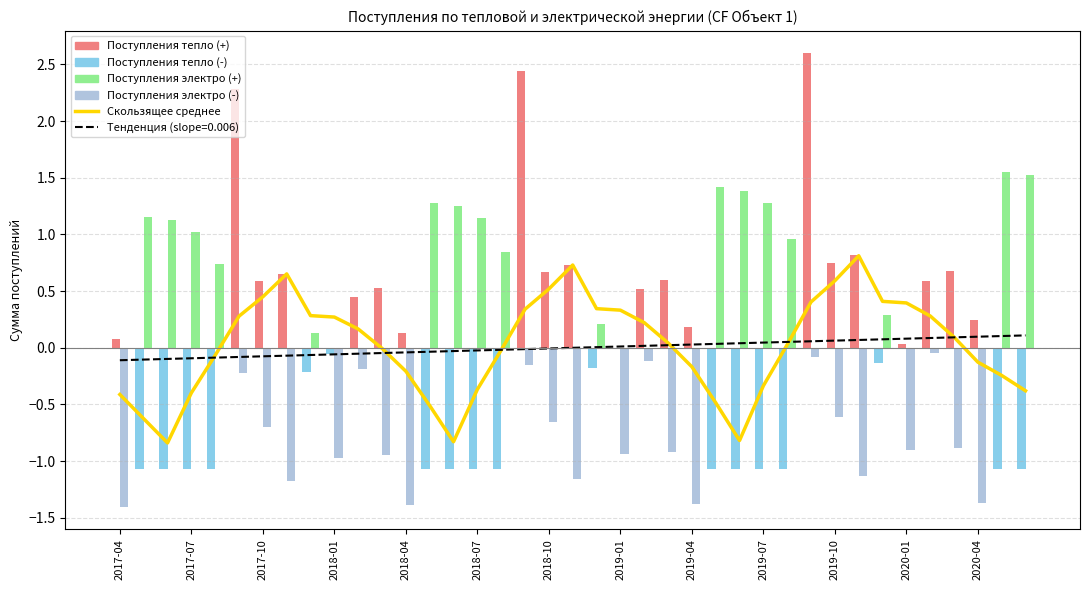

Is it true that the value at 2018-04 is -0.1?

True